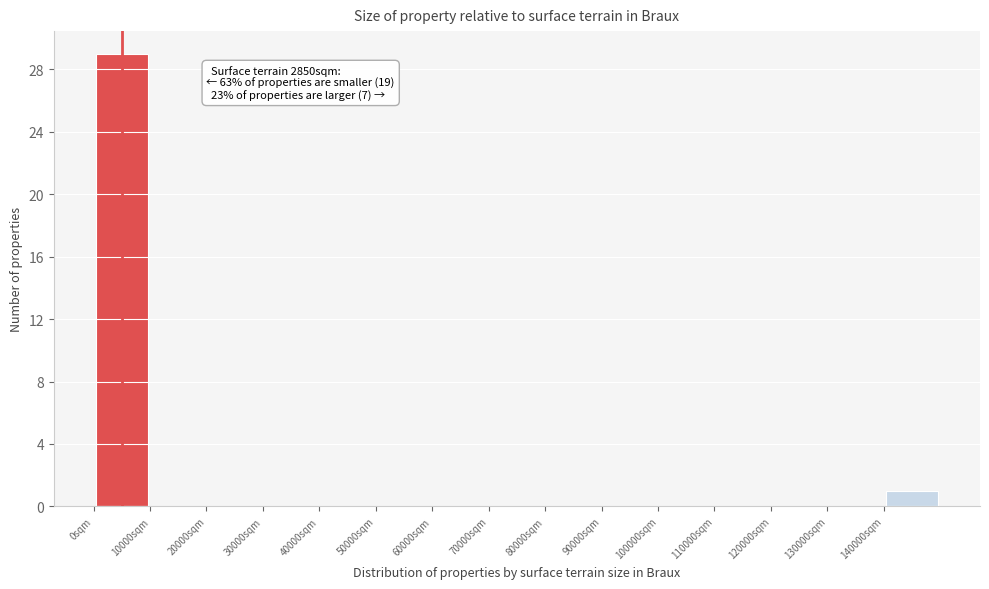

Which range on the x-axis has the tallest bar?

0 to 10000